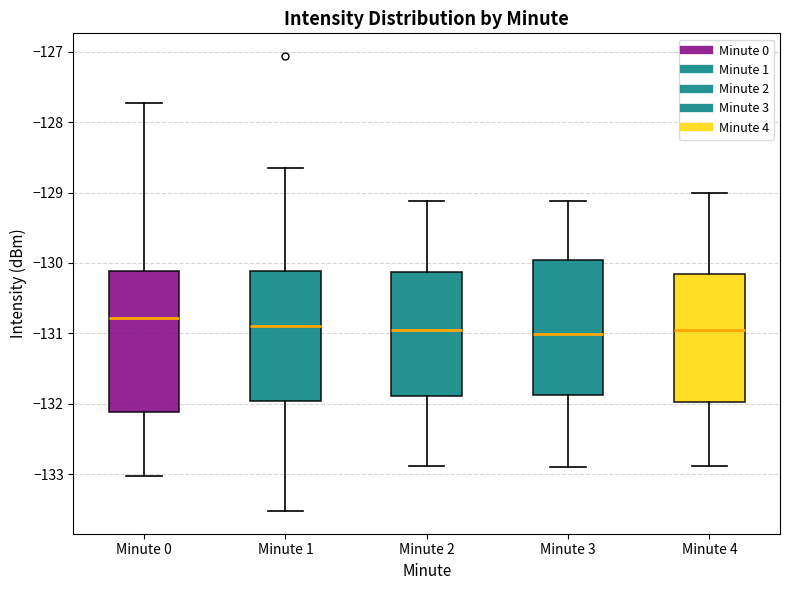

Where does the lower whisker of the box for Minute 2 end on the y-axis? The values are not printed on the chart, so give them approximately, as read against the axis.

-132.9